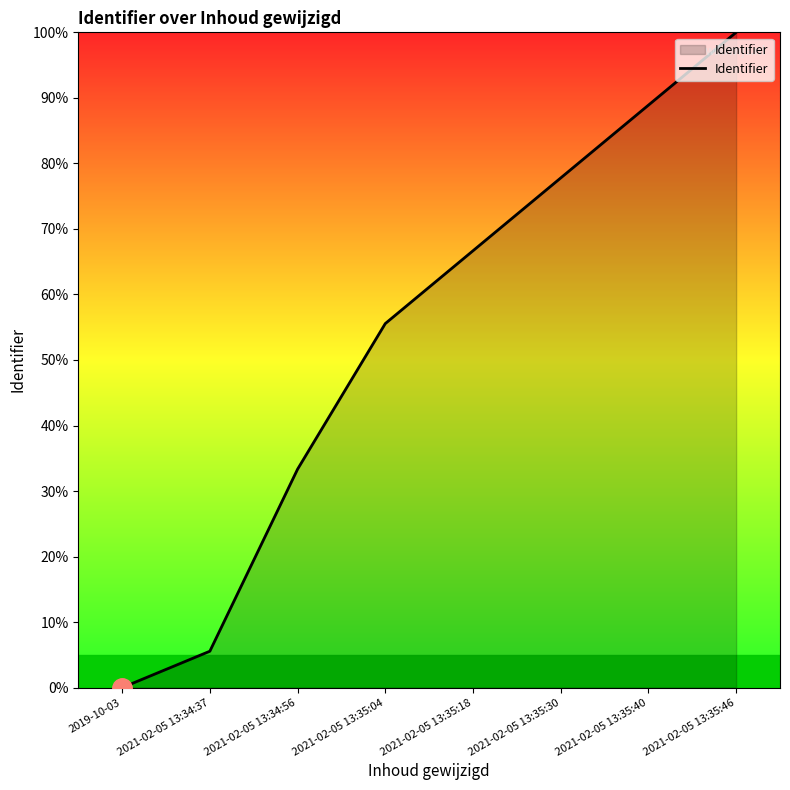

List the labels in order of value, smallest first.

2019-10-03, 2021-02-05 13:34:37, 2021-02-05 13:34:56, 2021-02-05 13:35:04, 2021-02-05 13:35:18, 2021-02-05 13:35:30, 2021-02-05 13:35:40, 2021-02-05 13:35:46